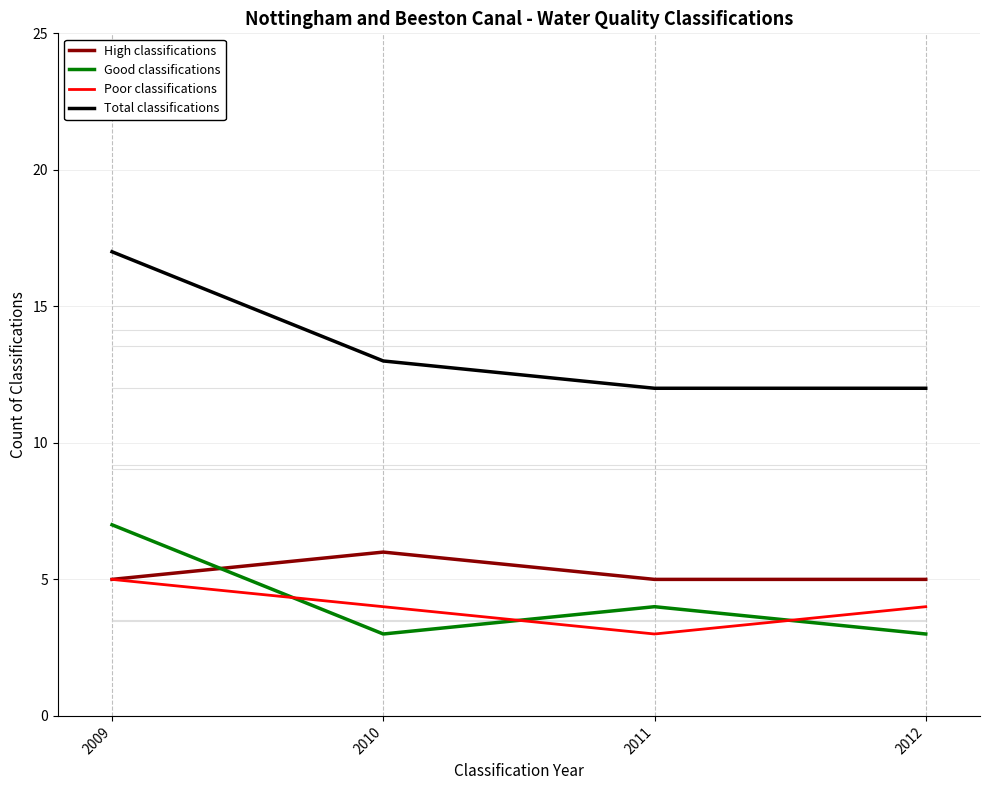

Reading right to left, what are all the values shown in this chart?

High classifications: 5	5	6	5
Good classifications: 3	4	3	7
Poor classifications: 4	3	4	5
Total classifications: 12	12	13	17